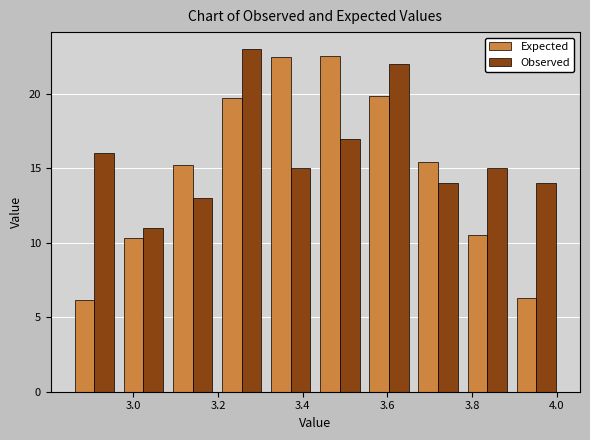

What is the height of the Expected bar covering 3.314 to 3.430 on the x-axis? Neither the bar edges nor the heights are printed on the chart, so give them approximately, as read against the axes.

22.5